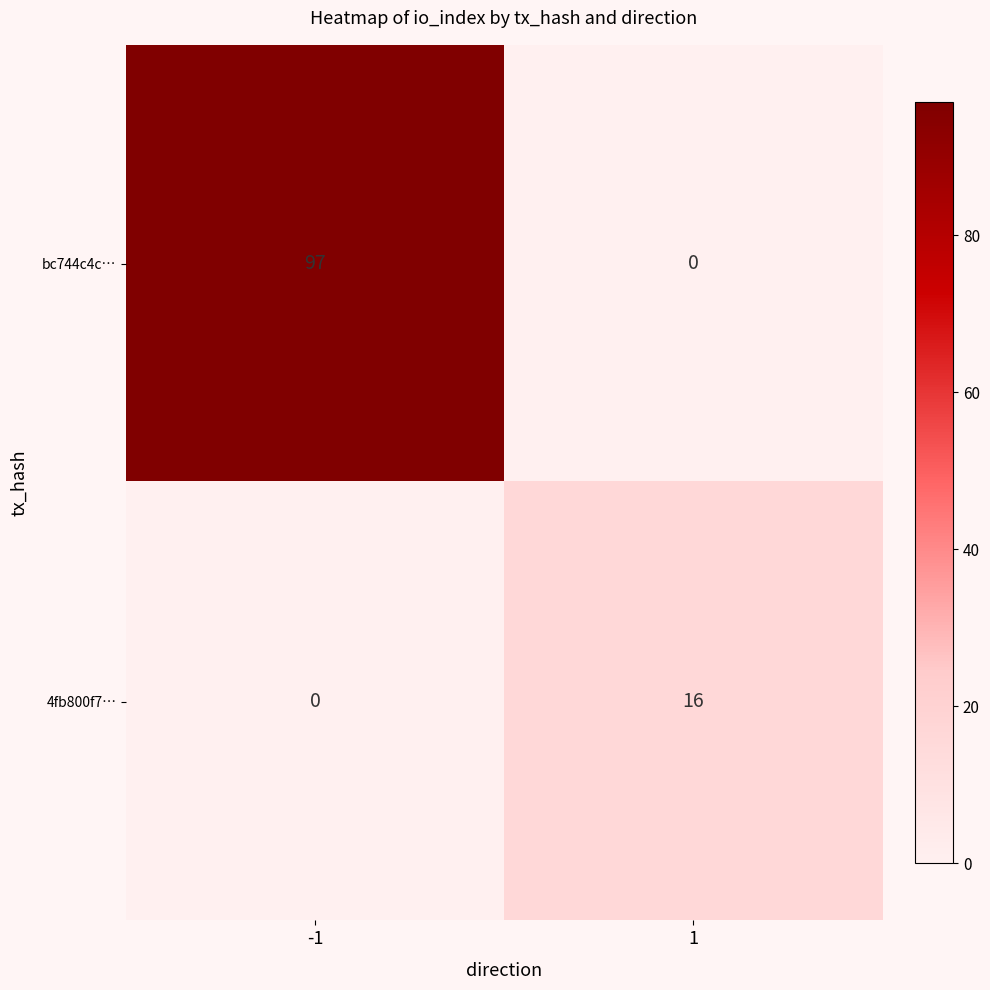

Rank the series at -1 from lowest to highest value.

4fb800f7…, bc744c4c…